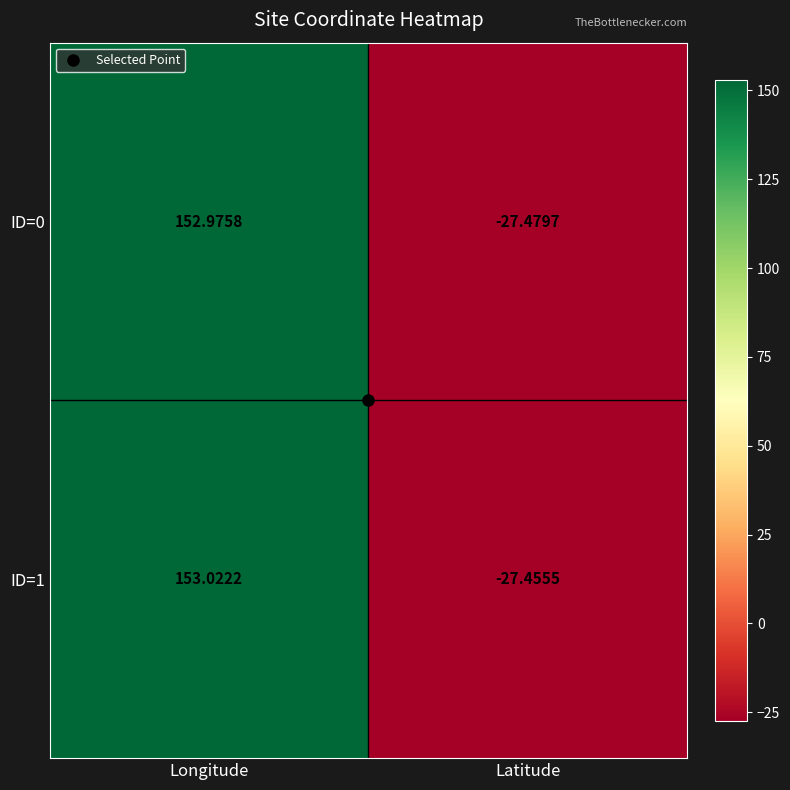

At which category does the chart reach its minimum across all series?

Latitude